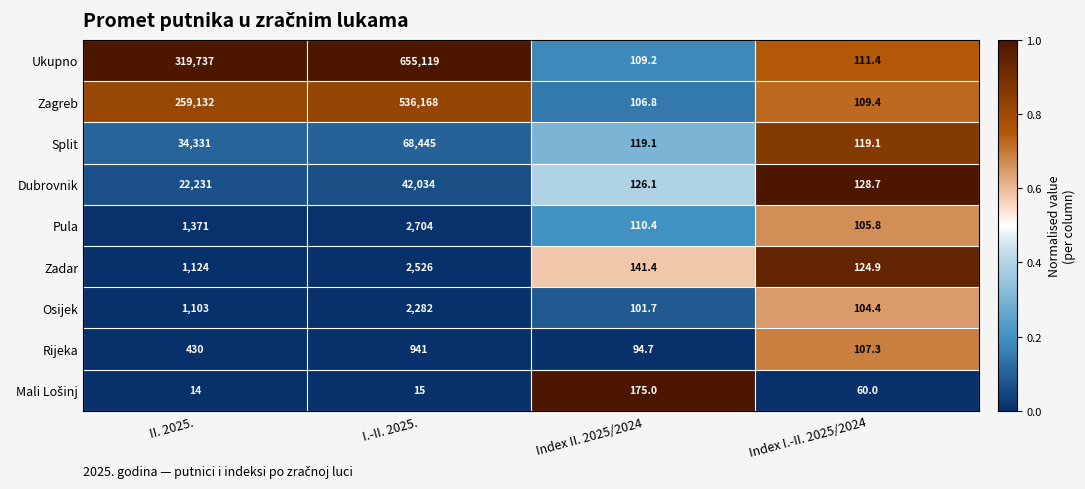

Which series has the largest total across all categories?

Ukupno